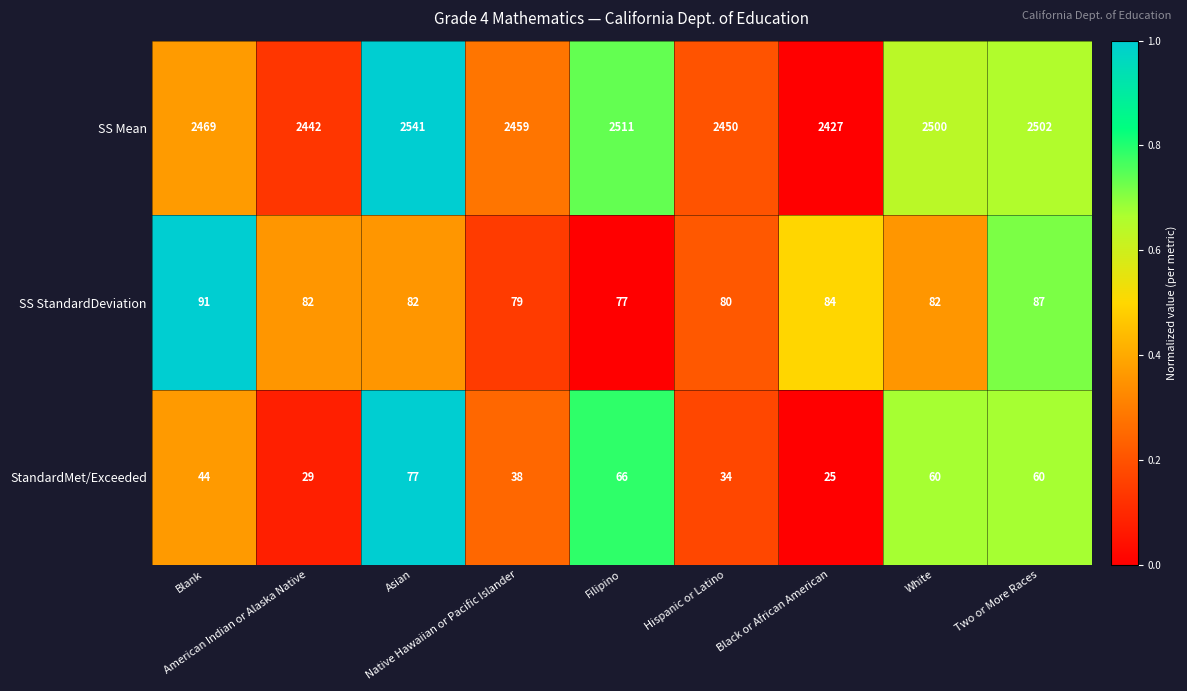

What is the sum of all SS StandardDeviation values?

744